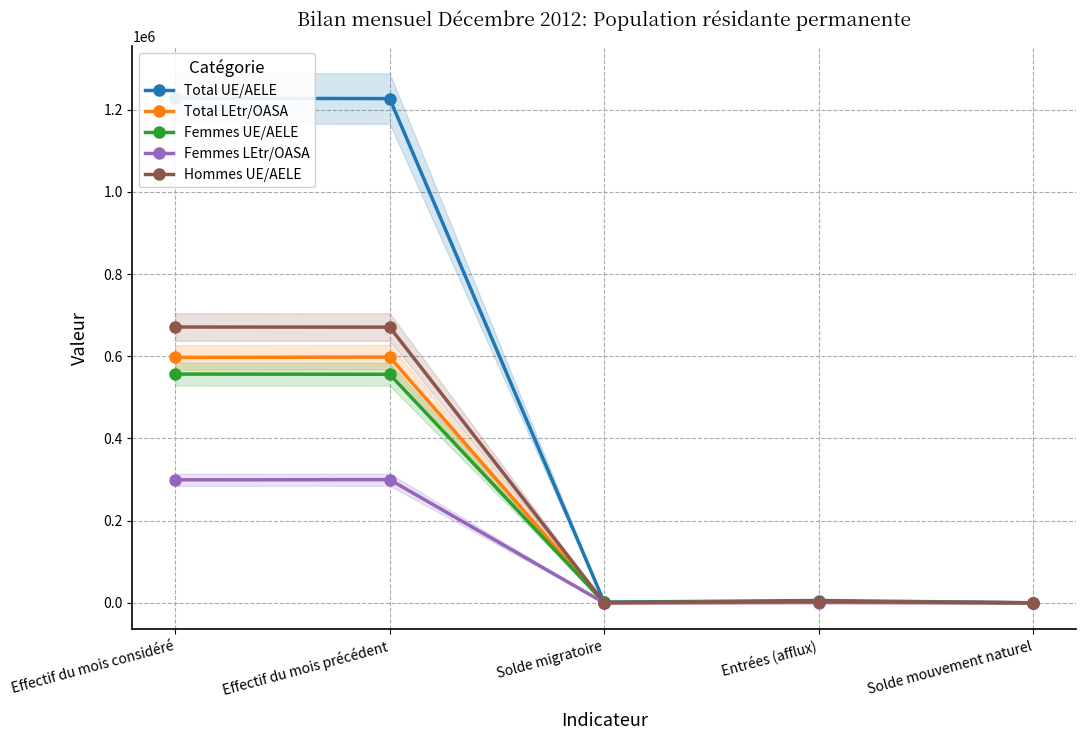

Reading left to right, list all the values displayed in this chart.

Total UE/AELE: Effectif du mois considéré=1227953	Effectif du mois précédent=1226983	Solde migratoire=1688	Entrées (afflux)=5700	Solde mouvement naturel=240
Total LEtr/OASA: Effectif du mois considéré=597107	Effectif du mois précédent=598051	Solde migratoire=55	Entrées (afflux)=1565	Solde mouvement naturel=248
Femmes UE/AELE: Effectif du mois considéré=556721	Effectif du mois précédent=556122	Solde migratoire=924	Entrées (afflux)=2477	Solde mouvement naturel=161
Femmes LEtr/OASA: Effectif du mois considéré=299313	Effectif du mois précédent=299766	Solde migratoire=67	Entrées (afflux)=801	Solde mouvement naturel=132
Hommes UE/AELE: Effectif du mois considéré=671232	Effectif du mois précédent=670861	Solde migratoire=764	Entrées (afflux)=3223	Solde mouvement naturel=79